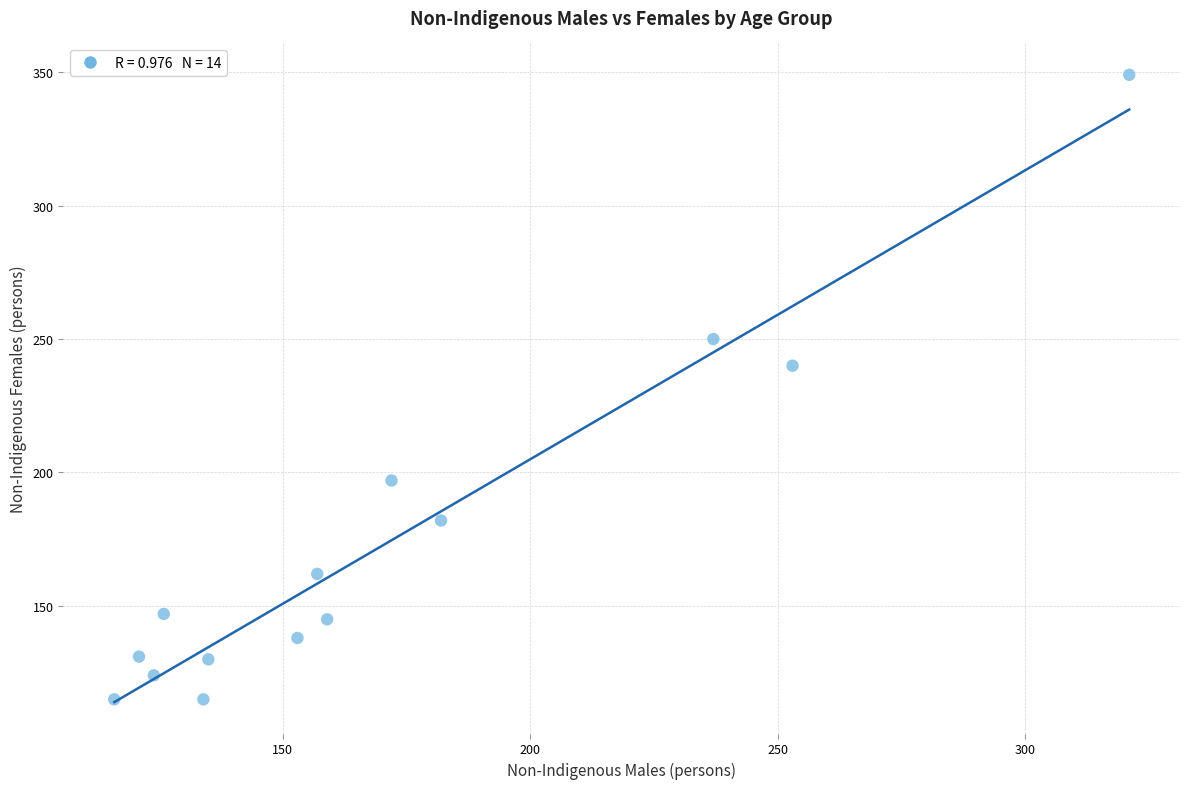

What Y value in the scatter plot is closest to 232?

240